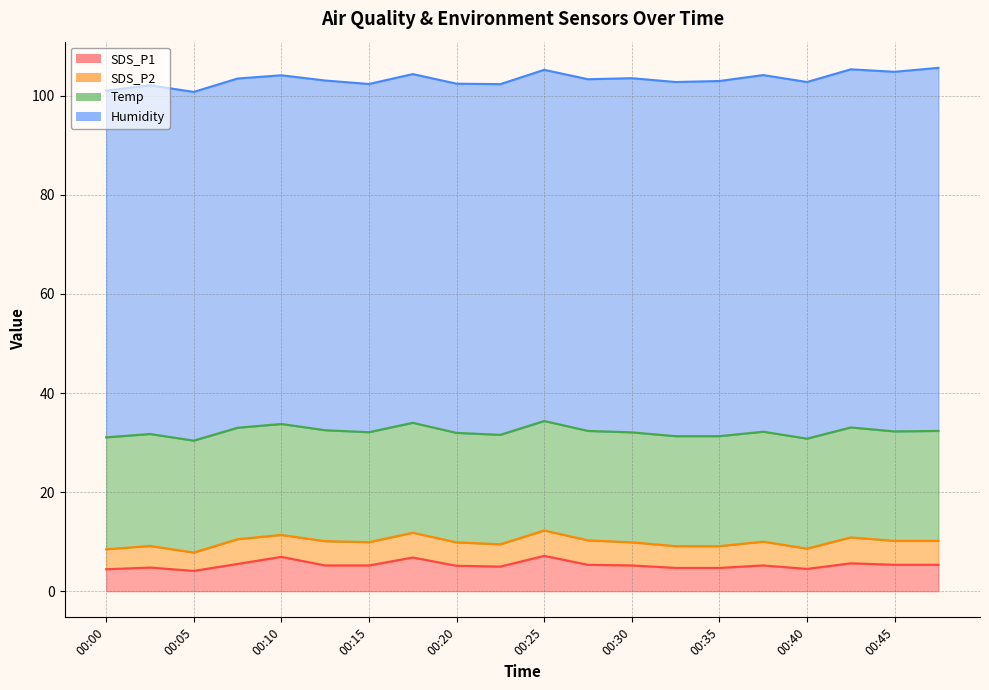

Where is the first local maximum for SDS_P2?

00:03